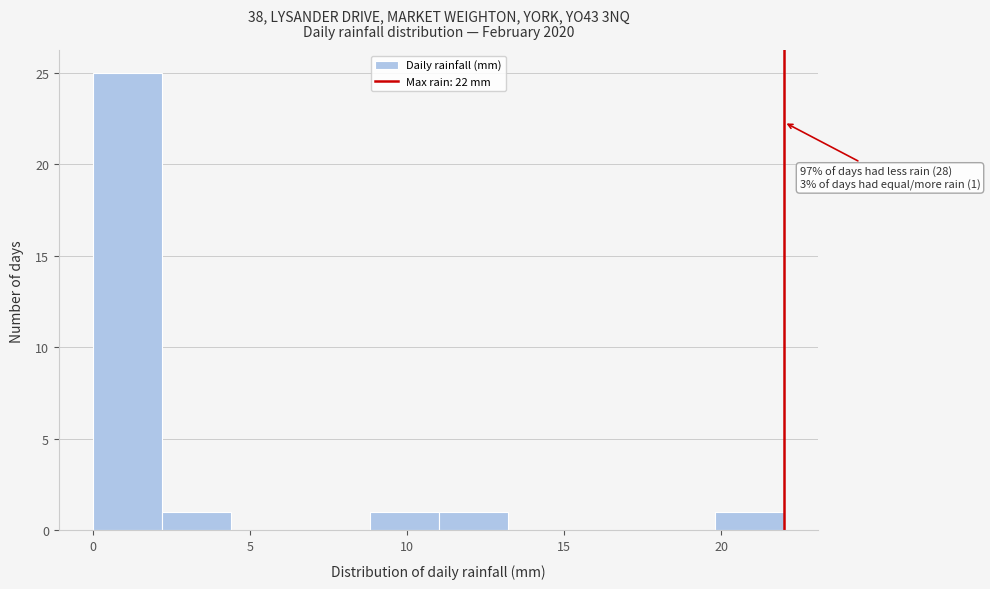

Which range on the x-axis has the tallest bar?

0.0 to 2.2